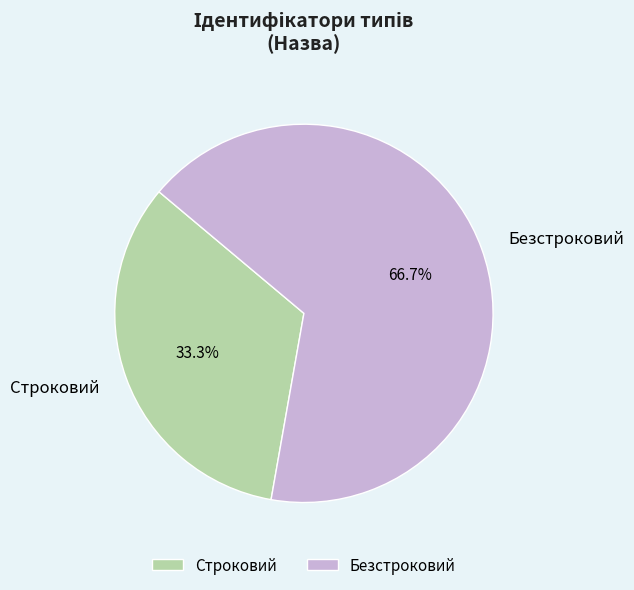

Combined, do Безстроковий and Строковий account for over 50%?

Yes